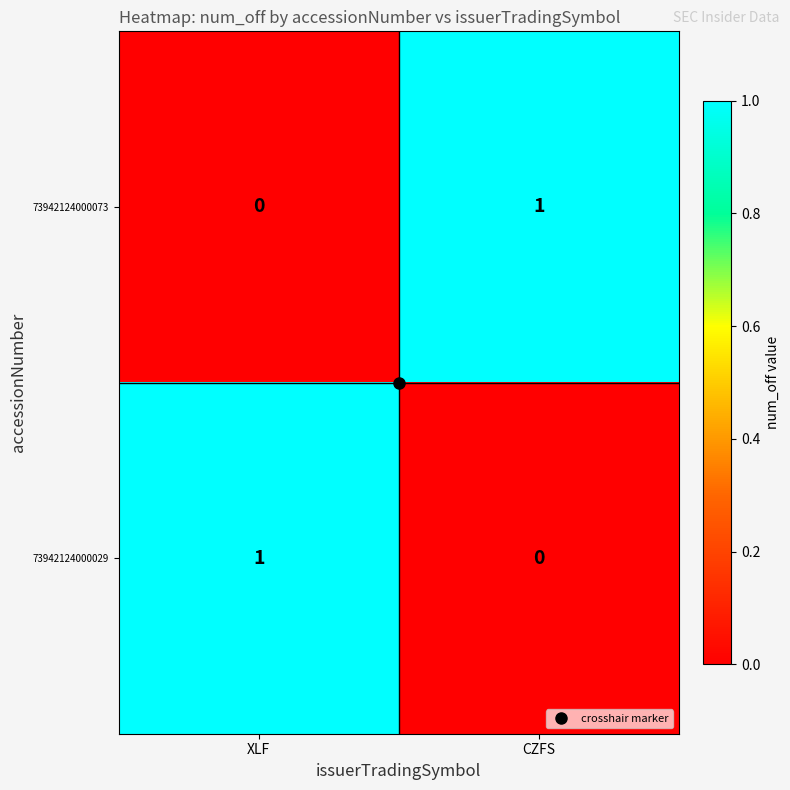

Which category has the lowest value in the 73942124000073 series?

XLF